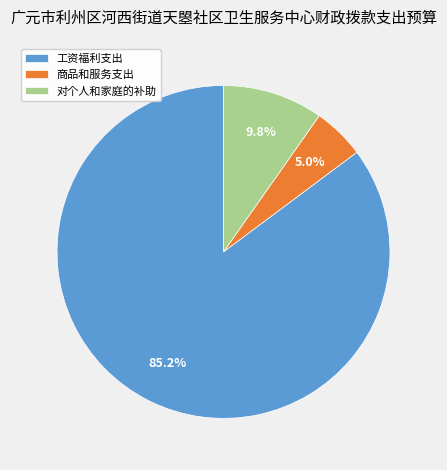

To the nearest percent, what percentage of the pie is 对个人和家庭的补助?

10%